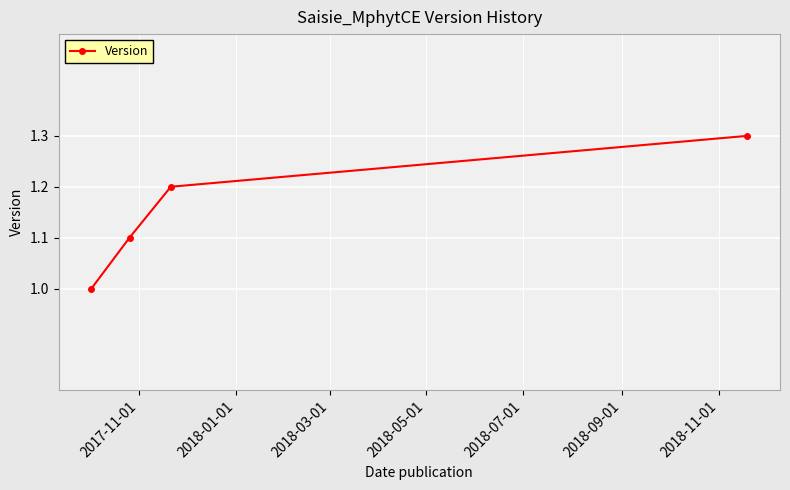

What is the value of the 4th point from the left?

1.3